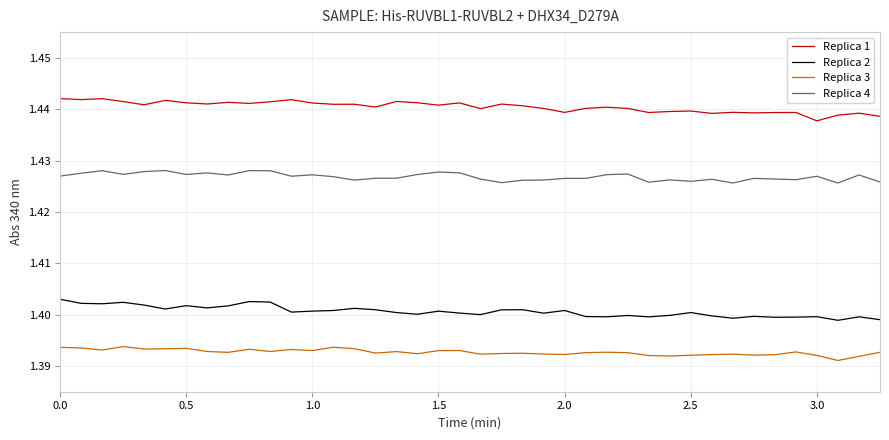

Count the number of categories in the chart.

40